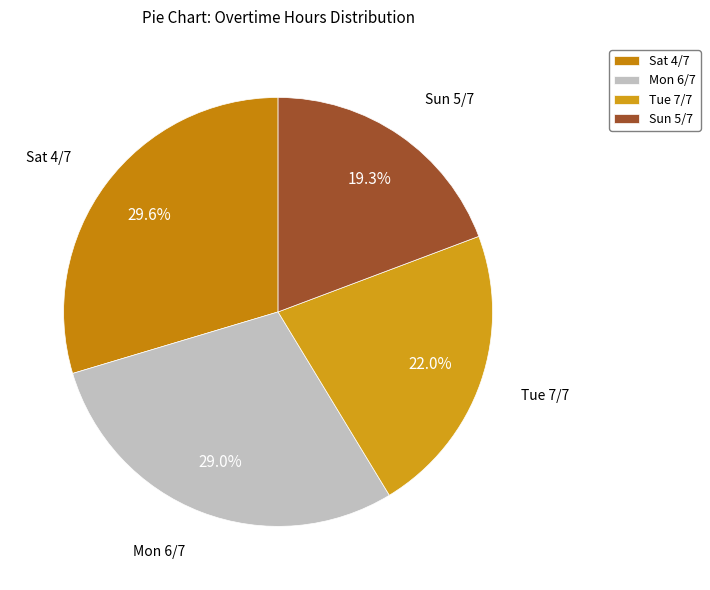

How many segments does this pie chart have?

4